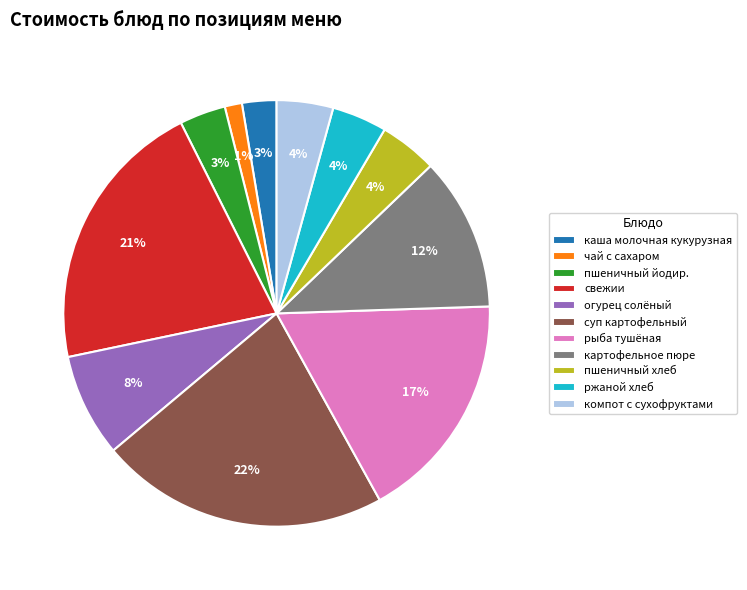

Does any single category account for the majority?

No